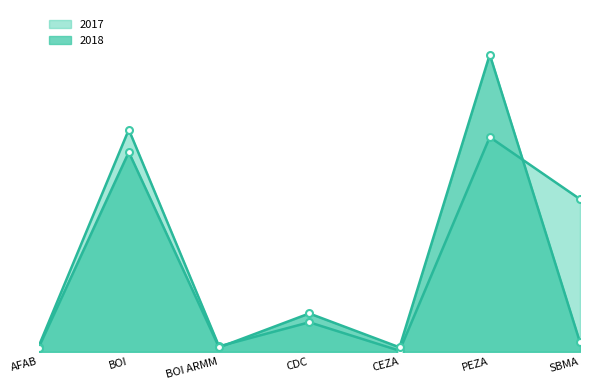

What is the total value across all series at SBMA?

55896